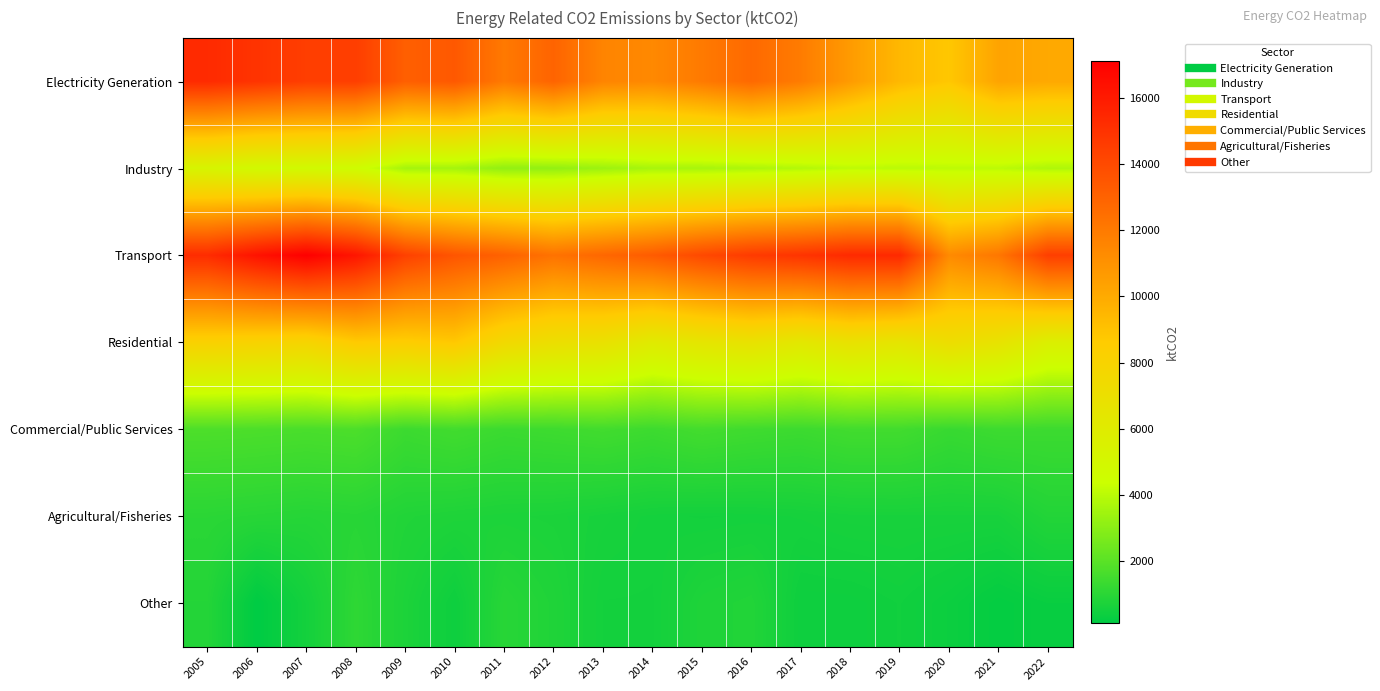

At how many categories does at least one series exceed 3317?

18